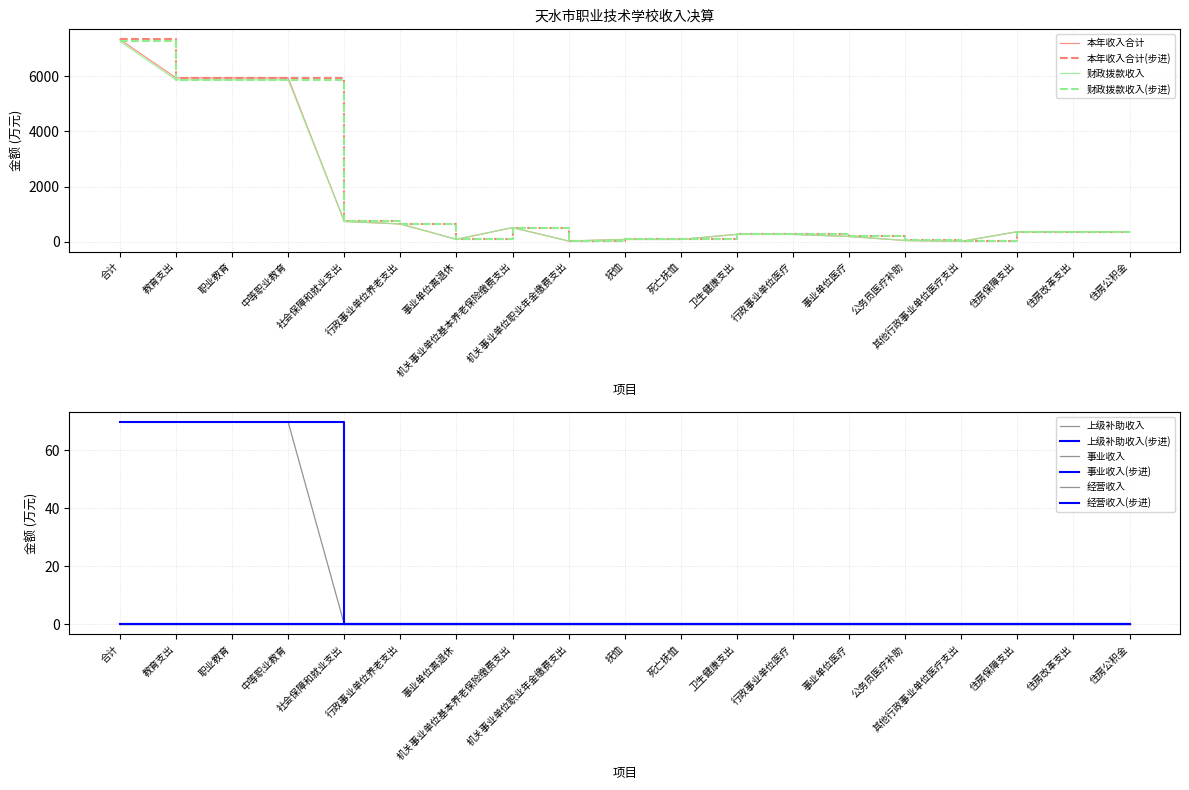

What is the difference between the maximum and minimum values in the 财政拨款收入 series?

7231.1